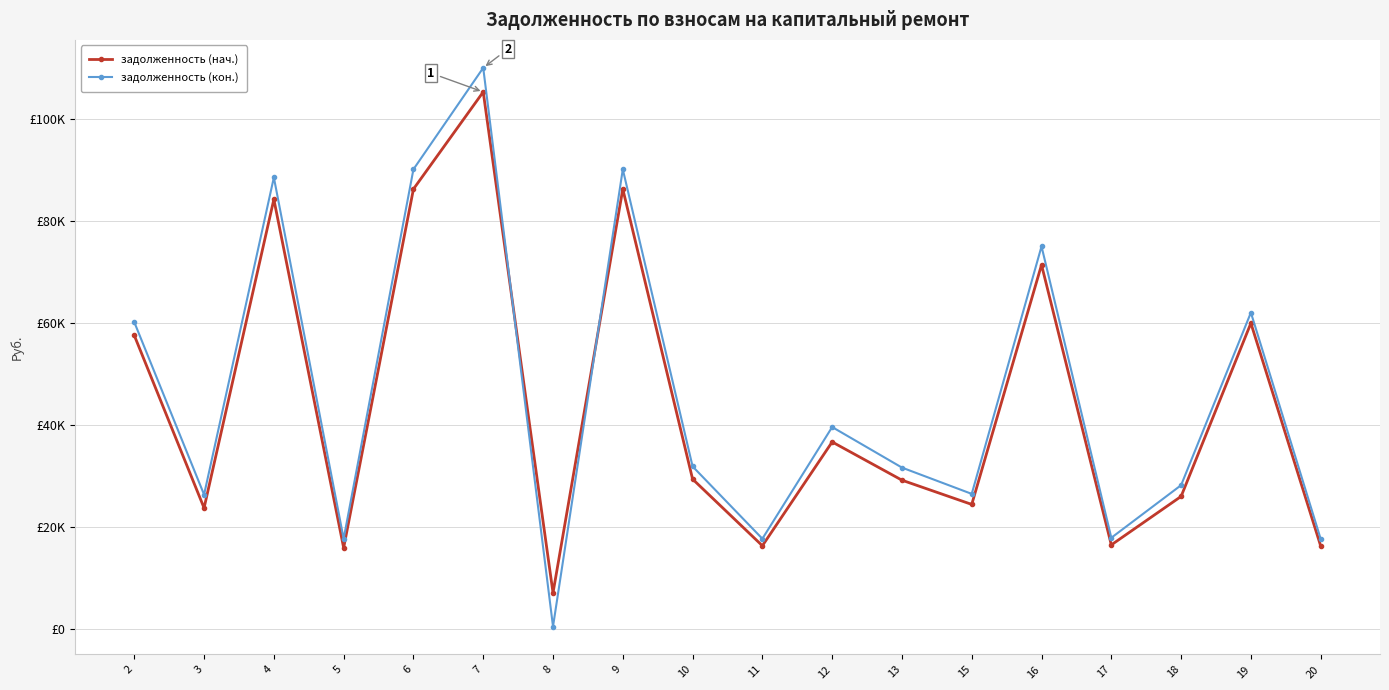

Which series has the largest total across all categories?

задолженность (кон.)